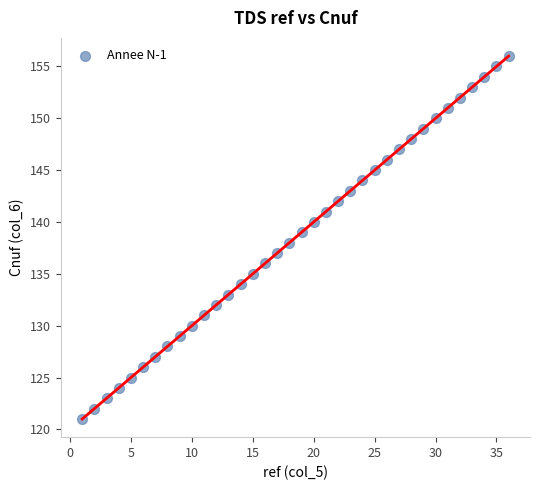

What is the range of X values (max minus min)?

35